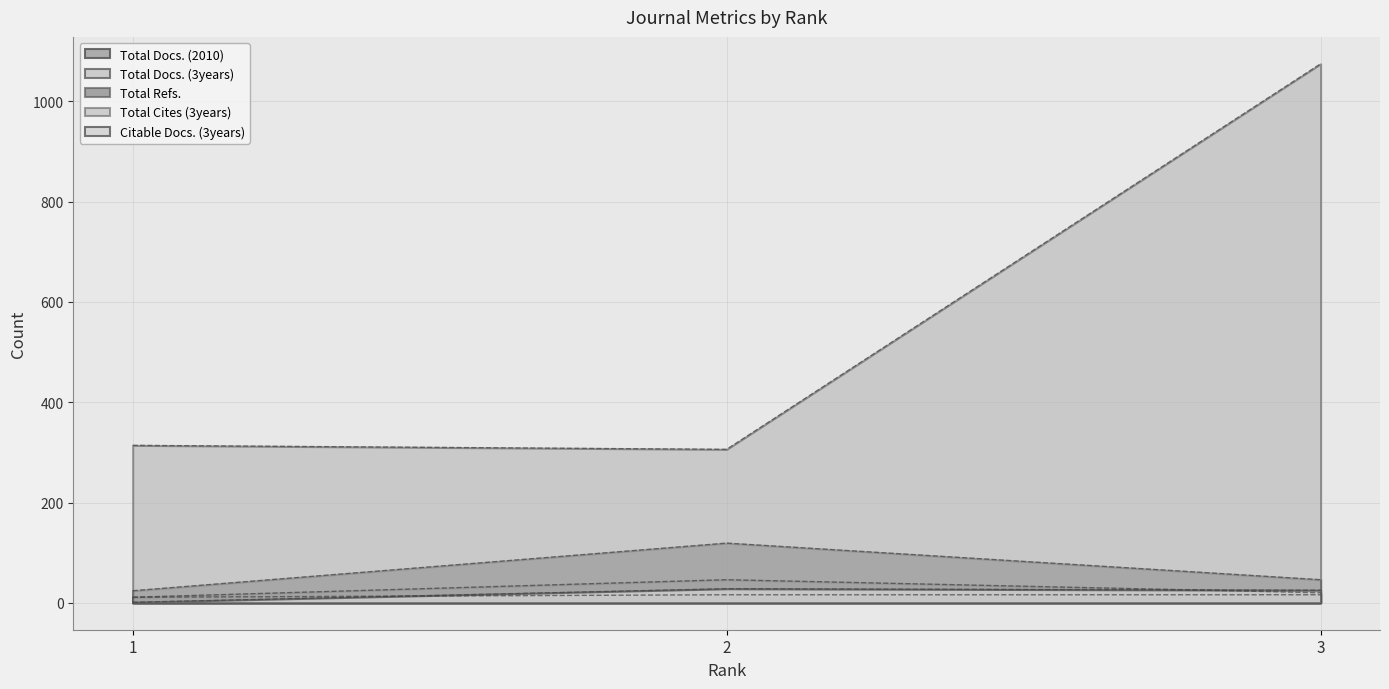

What is the sum of all Total Refs. values?

189